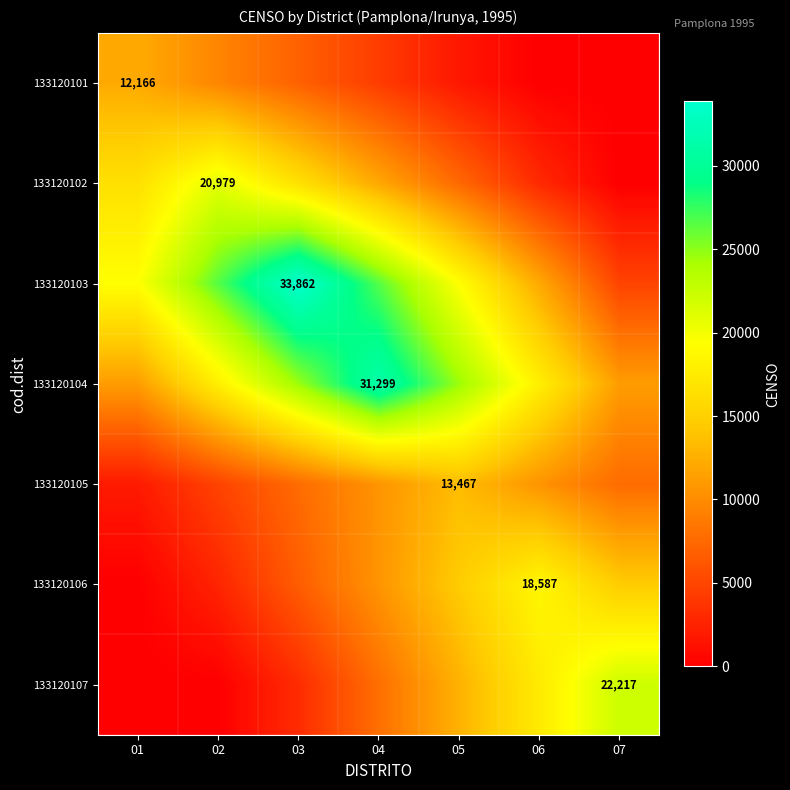

What is the sum of the 133120101 values at 05 and 01?

13904.0